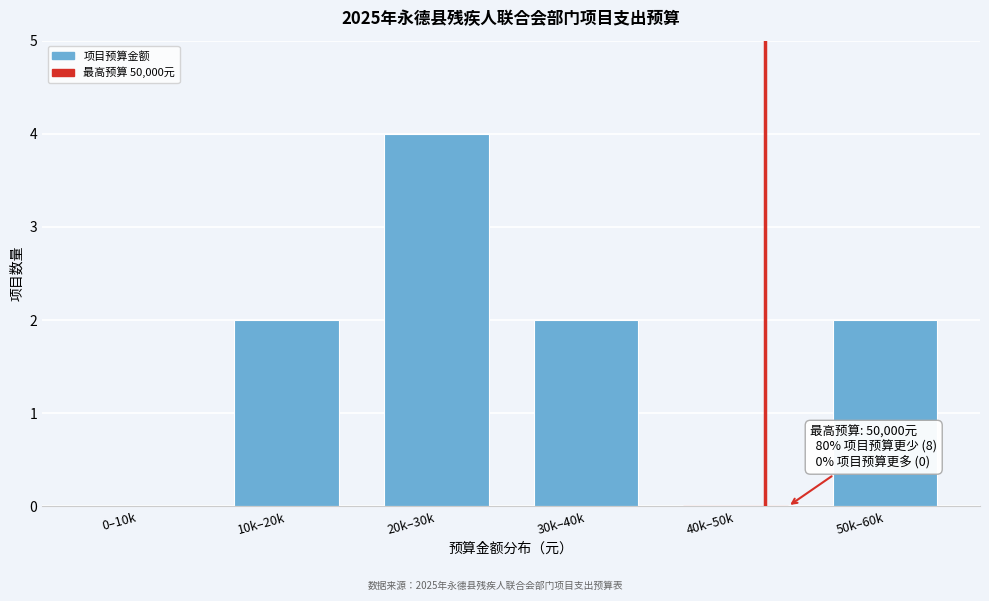

Reading right to left, what are all the values shown in this chart?

50k–60k=2	40k–50k=0	30k–40k=2	20k–30k=4	10k–20k=2	0–10k=0